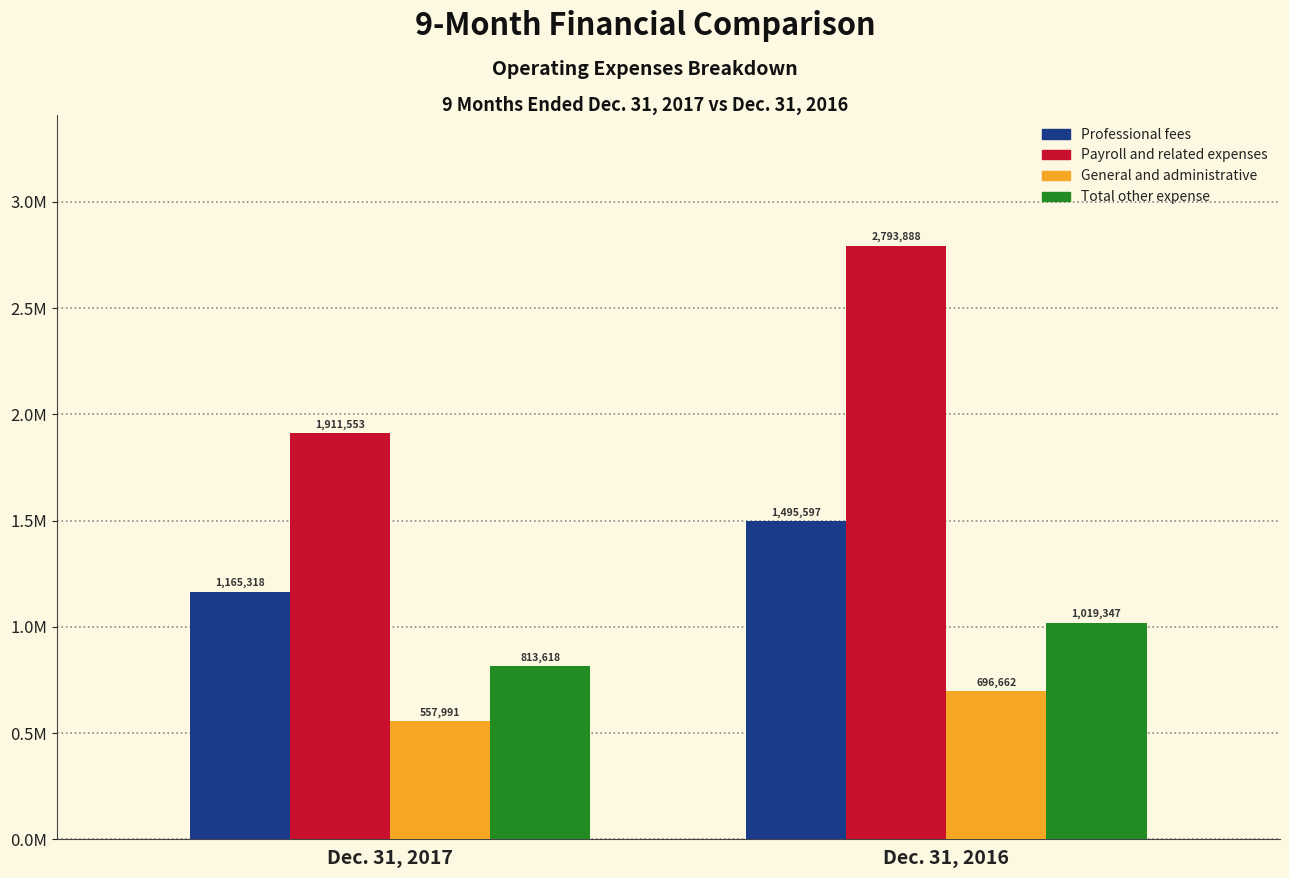

What are all the series names shown in the legend?

Professional fees, Payroll and related expenses, General and administrative, Total other expense